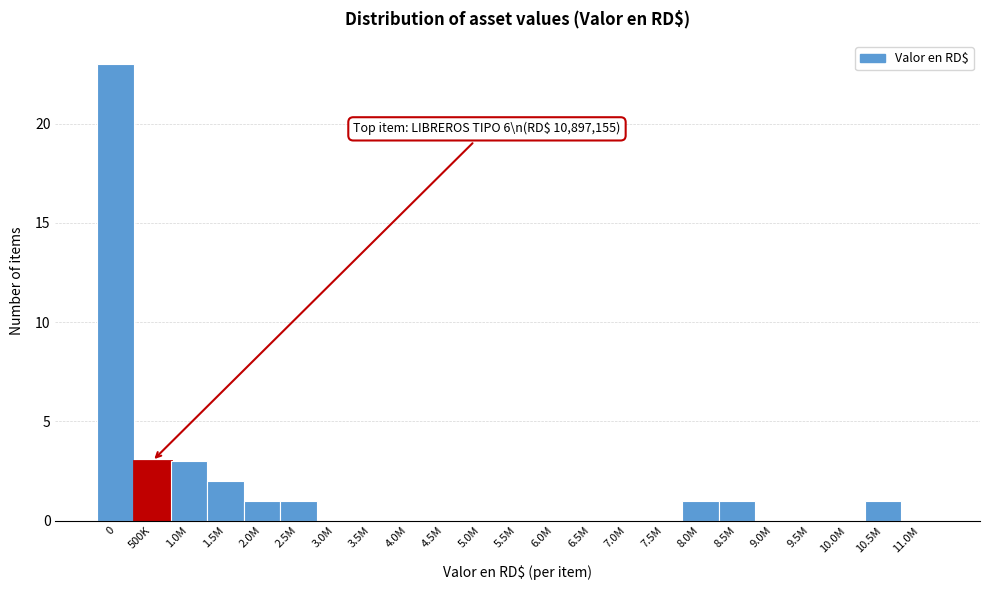

Reading right to left, what are all the values shown in this chart?

11.0M=0	10.5M=1	10.0M=0	9.5M=0	9.0M=0	8.5M=1	8.0M=1	7.5M=0	7.0M=0	6.5M=0	6.0M=0	5.5M=0	5.0M=0	4.5M=0	4.0M=0	3.5M=0	3.0M=0	2.5M=1	2.0M=1	1.5M=2	1.0M=3	500K=3	0=23